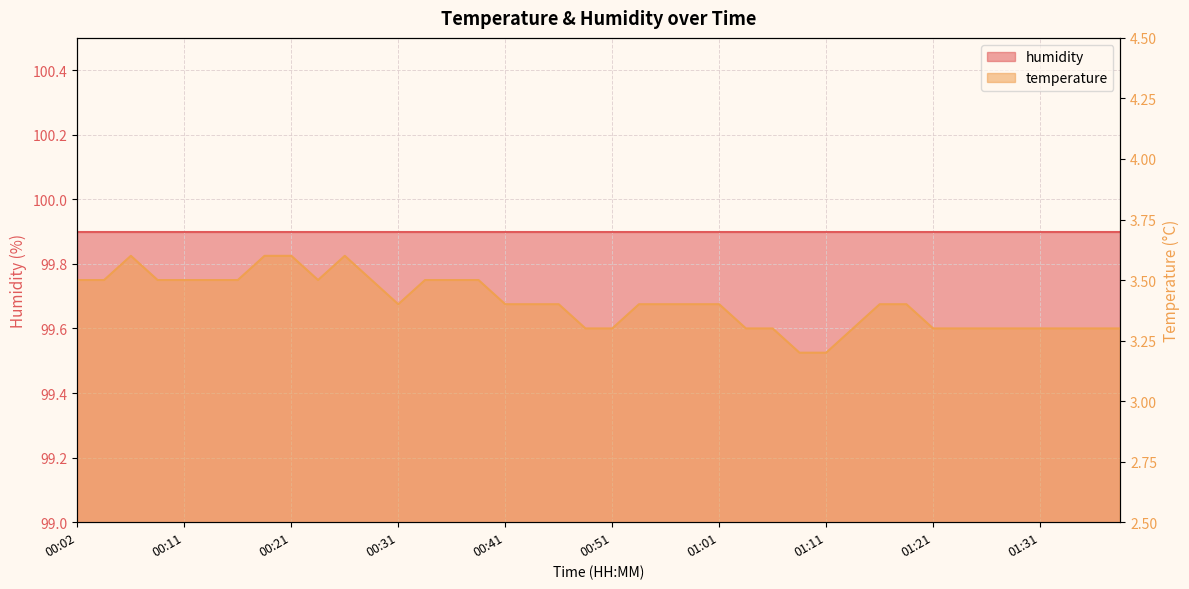

At which category does the chart reach its peak across all series?

00:07